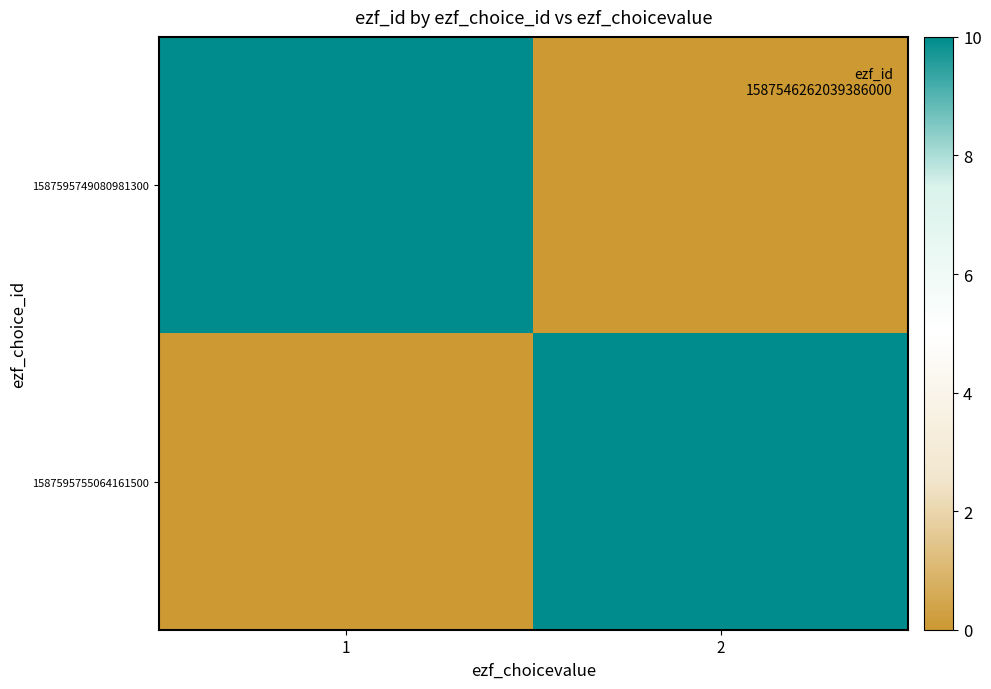

List the series in order of their peak value, highest first.

1587595749080981300, 1587595755064161500